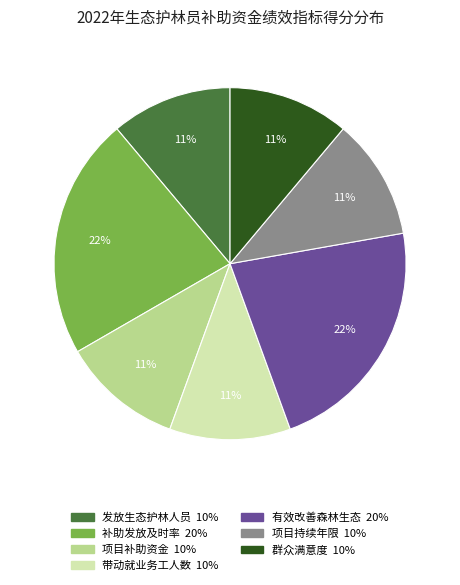

Does 带动就业务工人数 represent more than half of the total?

No